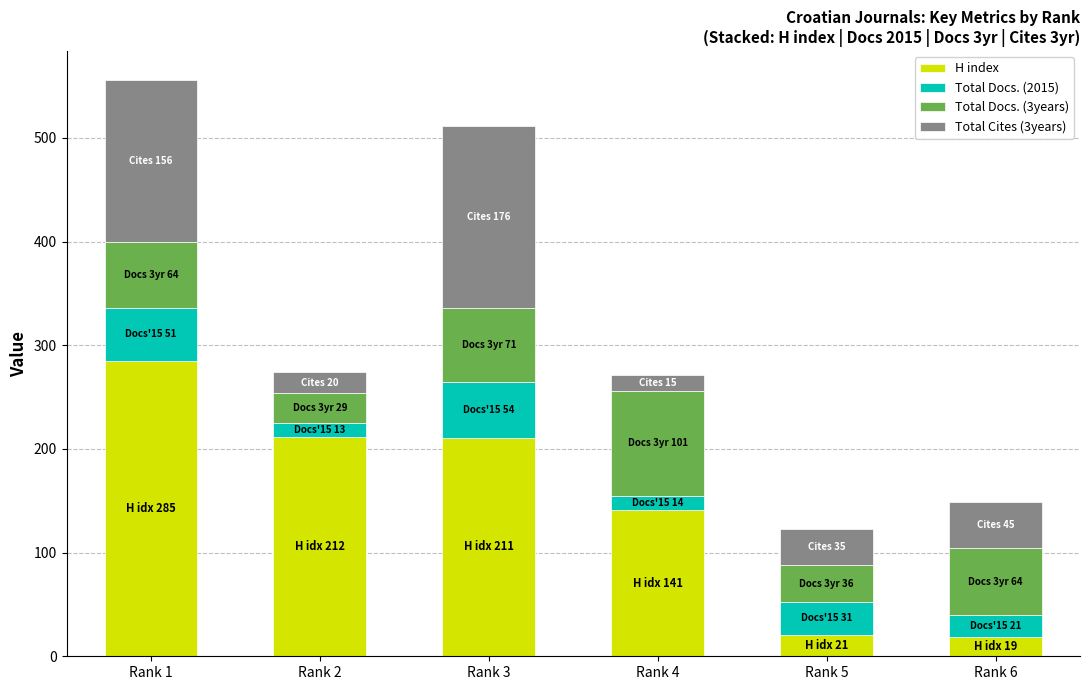

At which label does H index reach its peak?

Rank 1